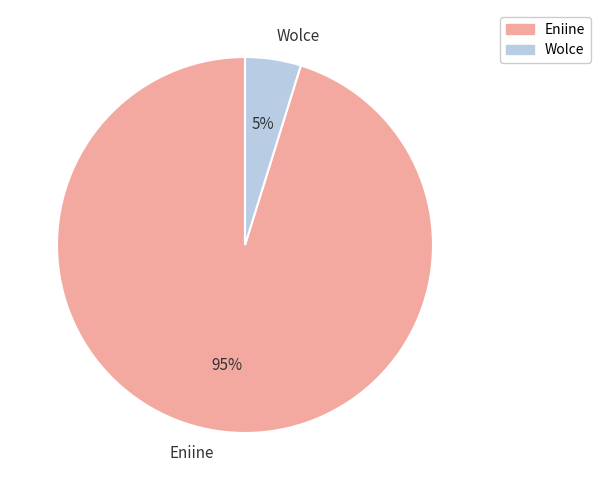

True or false: Eniine accounts for 95% of the total.

True